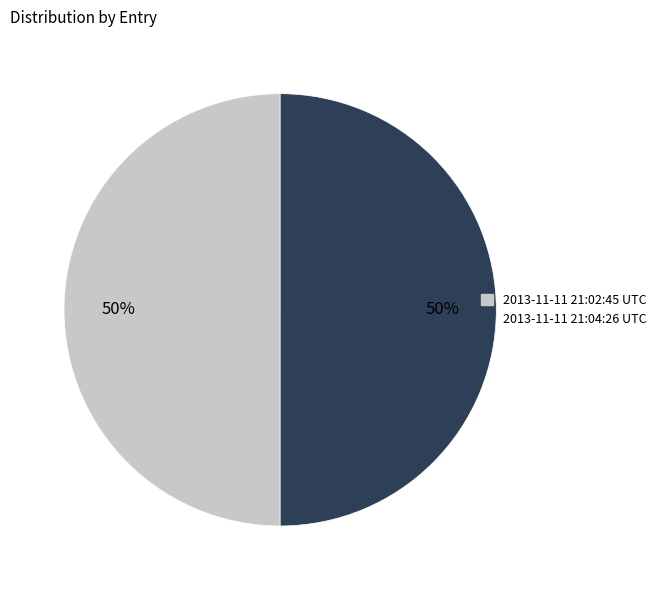

To the nearest percent, what is the average slice percentage?

50%